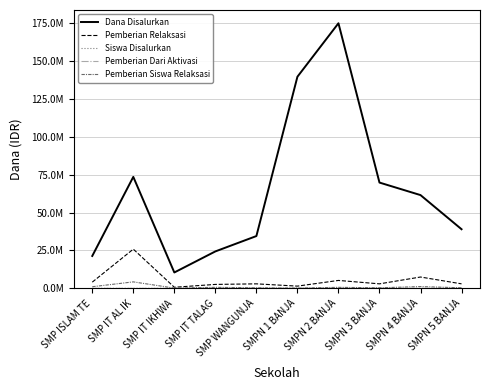

At which category does Pemberian Relaksasi reach its first local valley?

SMP IT IKHWA